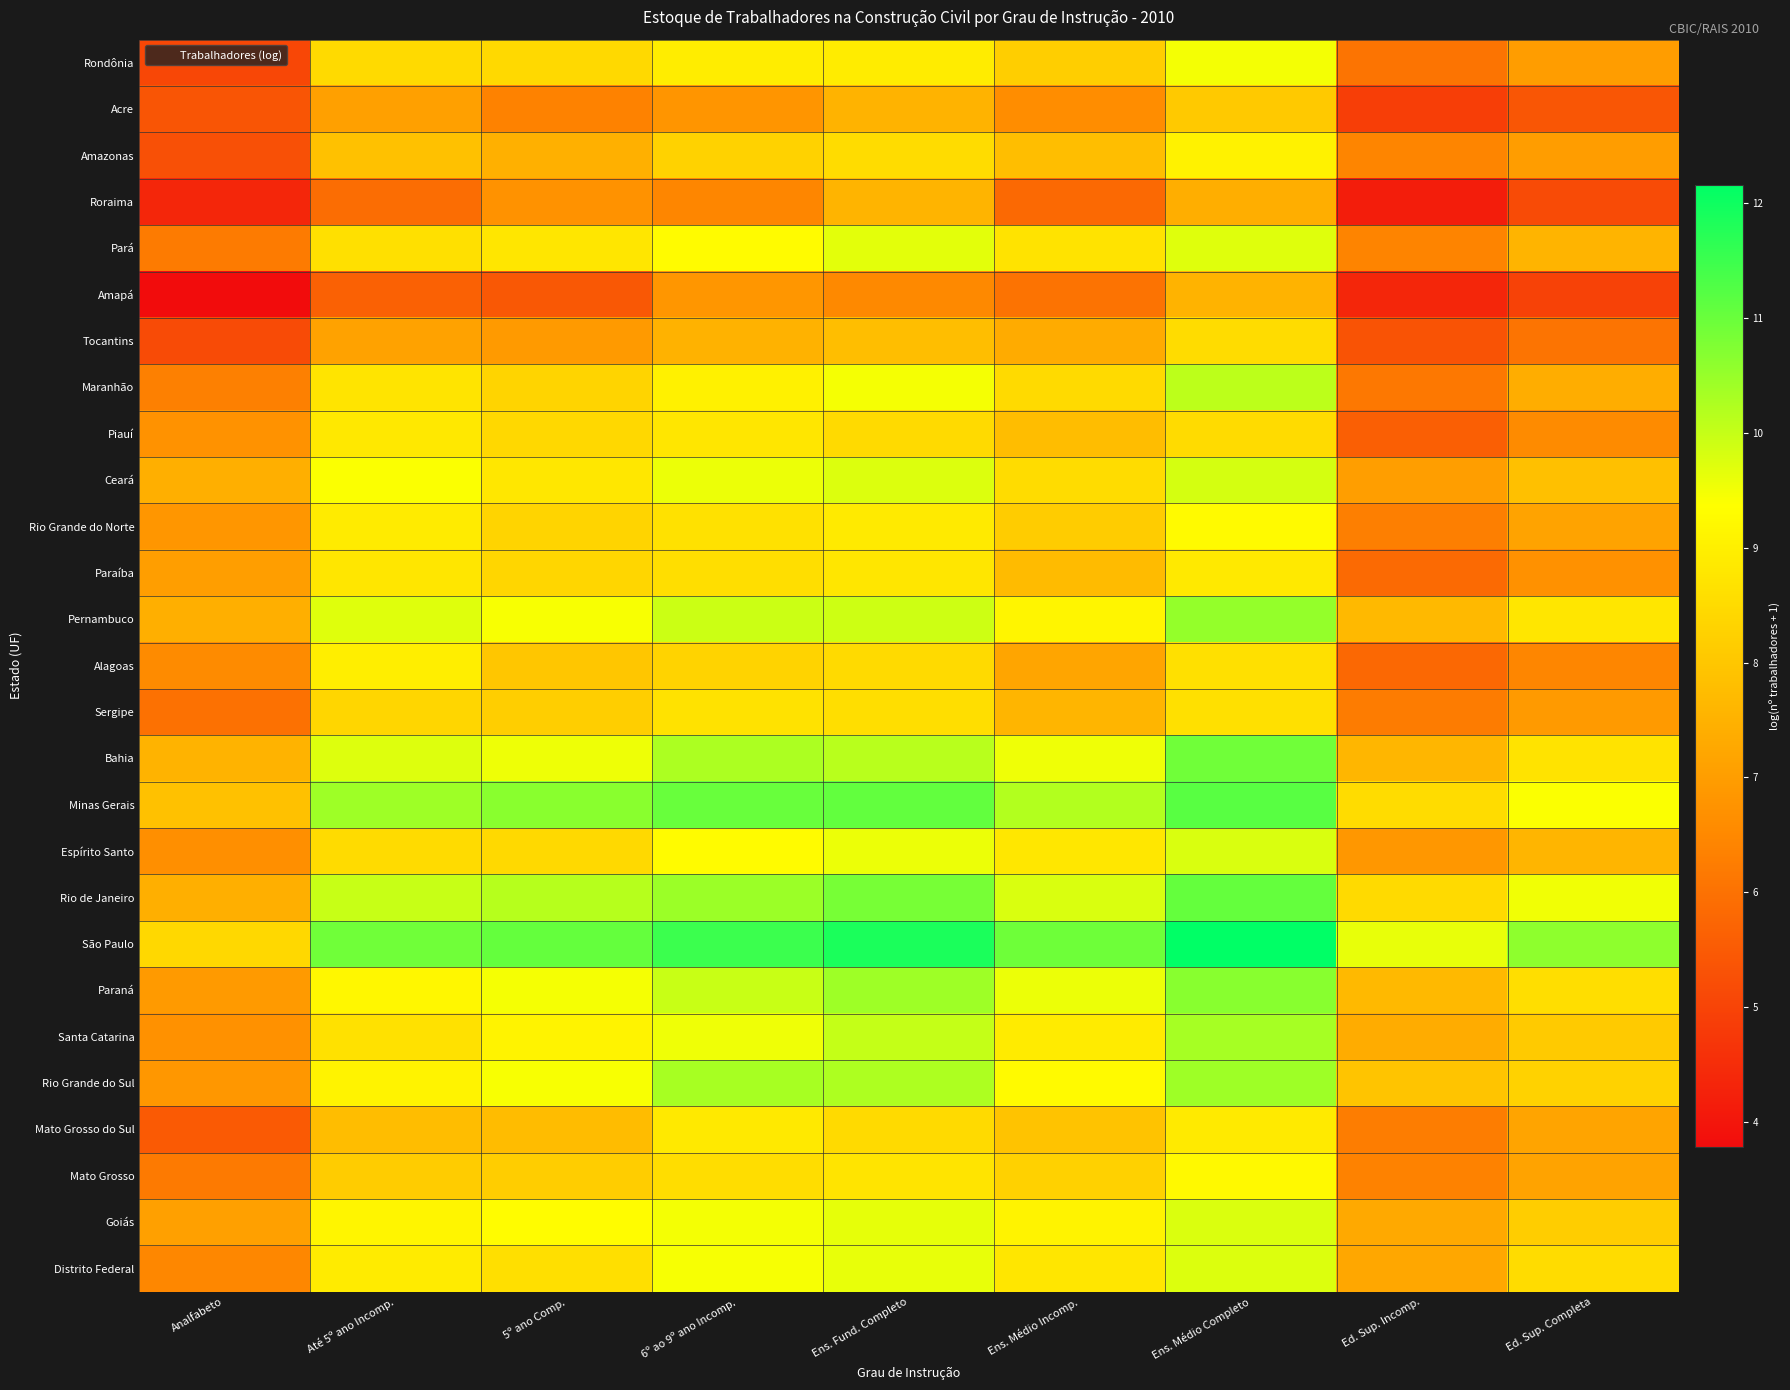

What is the total value across all series at 6º ao 9º ano Incomp.?

244.3